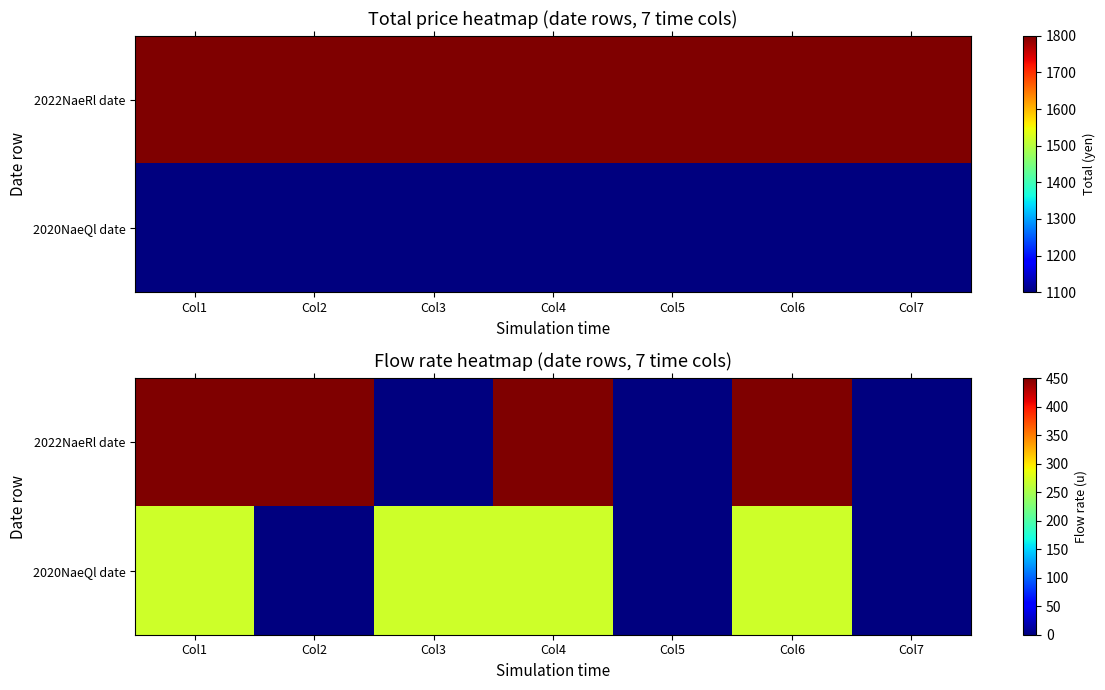

Rank the series at Col5 from highest to lowest value.

2022NaeRl date, 2020NaeQl date